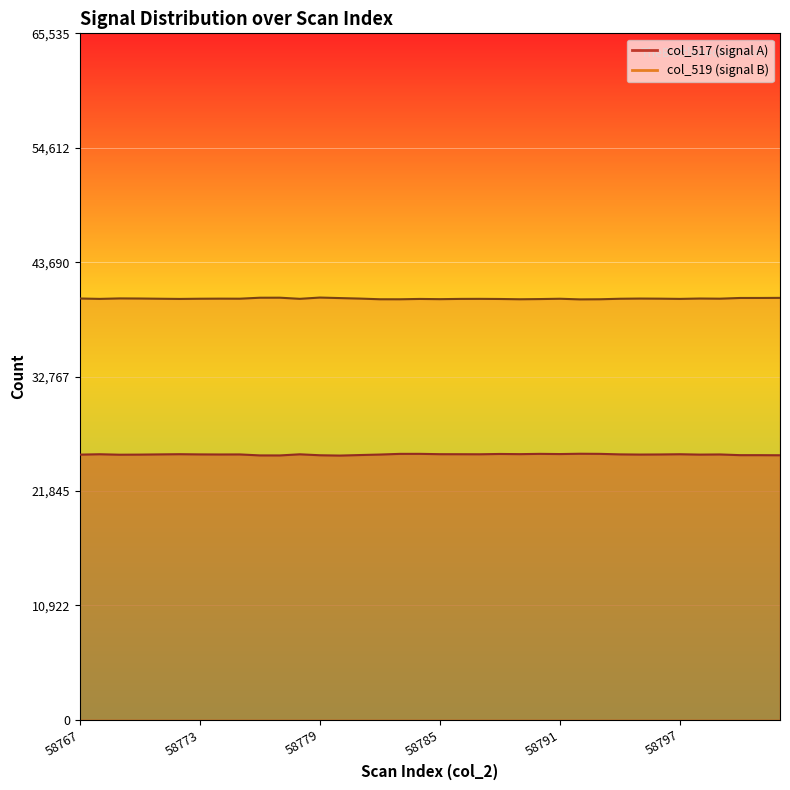

What is the total value across all series at 58782?

65471